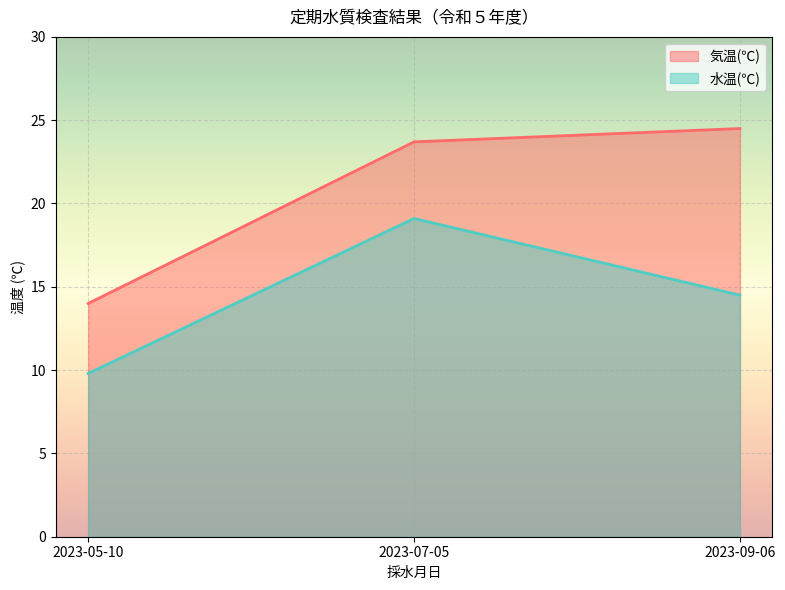

Which label corresponds to the largest value in the chart?

2023-09-06